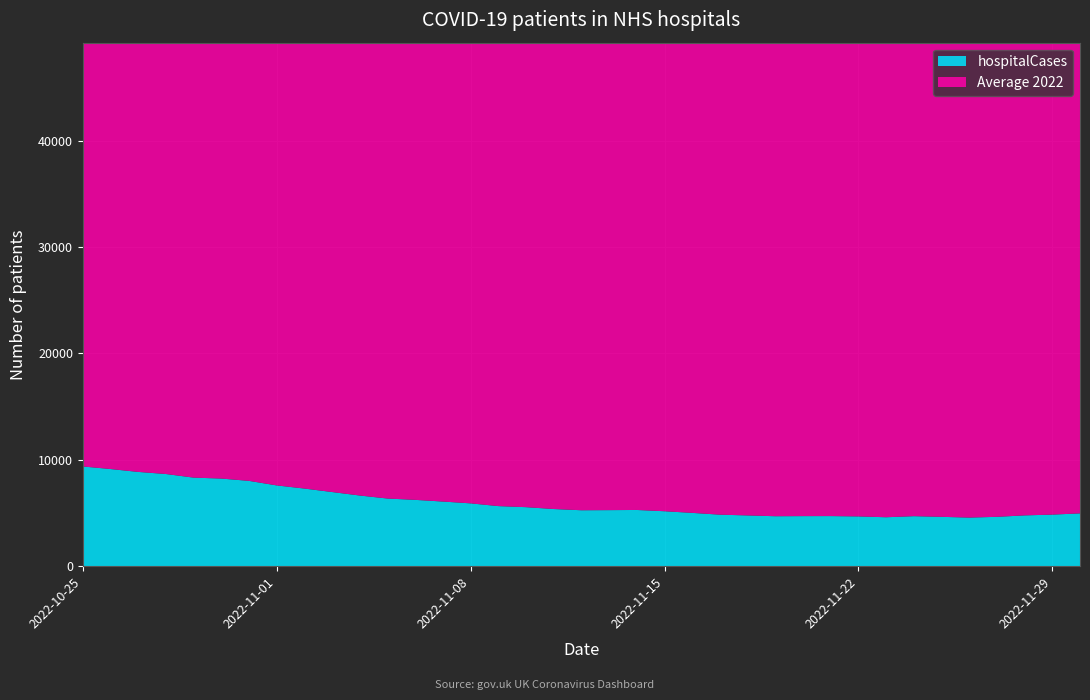

Reading left to right, what are all the values shown in this chart?

hospitalCases: 2022-11-30=4964	2022-11-29=4847	2022-11-28=4775	2022-11-27=4639	2022-11-26=4568	2022-11-25=4638	2022-11-24=4701	2022-11-23=4600	2022-11-22=4678	2022-11-21=4709	2022-11-20=4706	2022-11-19=4696	2022-11-18=4771	2022-11-17=4842	2022-11-16=5010	2022-11-15=5165	2022-11-14=5284	2022-11-13=5269	2022-11-12=5258	2022-11-11=5372	2022-11-10=5547	2022-11-09=5647	2022-11-08=5905	2022-11-07=6075	2022-11-06=6234	2022-11-05=6358	2022-11-04=6641	2022-11-03=6969	2022-11-02=7296	2022-11-01=7591	2022-10-31=8019	2022-10-30=8235	2022-10-29=8324	2022-10-28=8663	2022-10-27=8860	2022-10-26=9131	2022-10-25=9373
Average 2022: 2022-11-30=44730	2022-11-29=44730	2022-11-28=44730	2022-11-27=44730	2022-11-26=44730	2022-11-25=44730	2022-11-24=44730	2022-11-23=44730	2022-11-22=44730	2022-11-21=44730	2022-11-20=44730	2022-11-19=44730	2022-11-18=44730	2022-11-17=44730	2022-11-16=44730	2022-11-15=44730	2022-11-14=44730	2022-11-13=44730	2022-11-12=44730	2022-11-11=44730	2022-11-10=44730	2022-11-09=44730	2022-11-08=44730	2022-11-07=44730	2022-11-06=44730	2022-11-05=44730	2022-11-04=44730	2022-11-03=44730	2022-11-02=44730	2022-11-01=44730	2022-10-31=44730	2022-10-30=44730	2022-10-29=44730	2022-10-28=44730	2022-10-27=44730	2022-10-26=44730	2022-10-25=44730